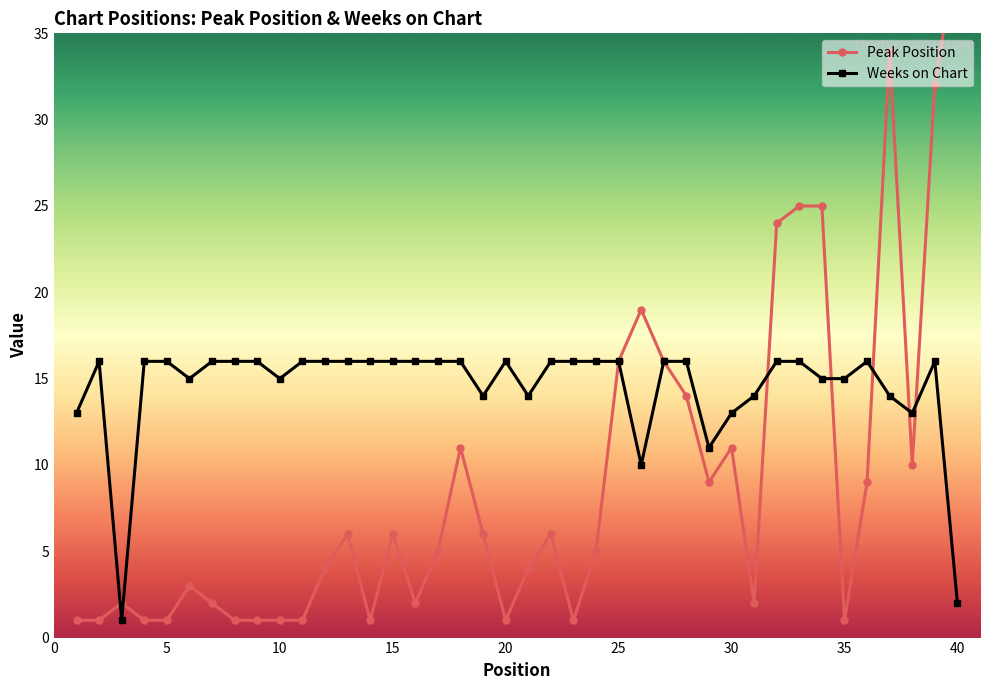

What is the difference between the maximum and second lowest values in the Peak Position series?

39